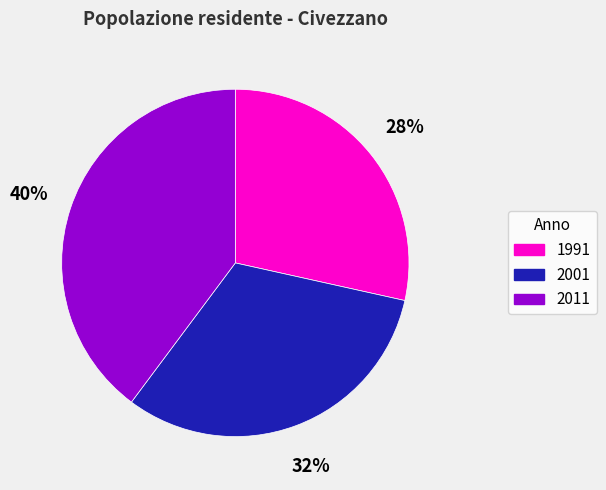

Is there a majority slice in this chart?

No